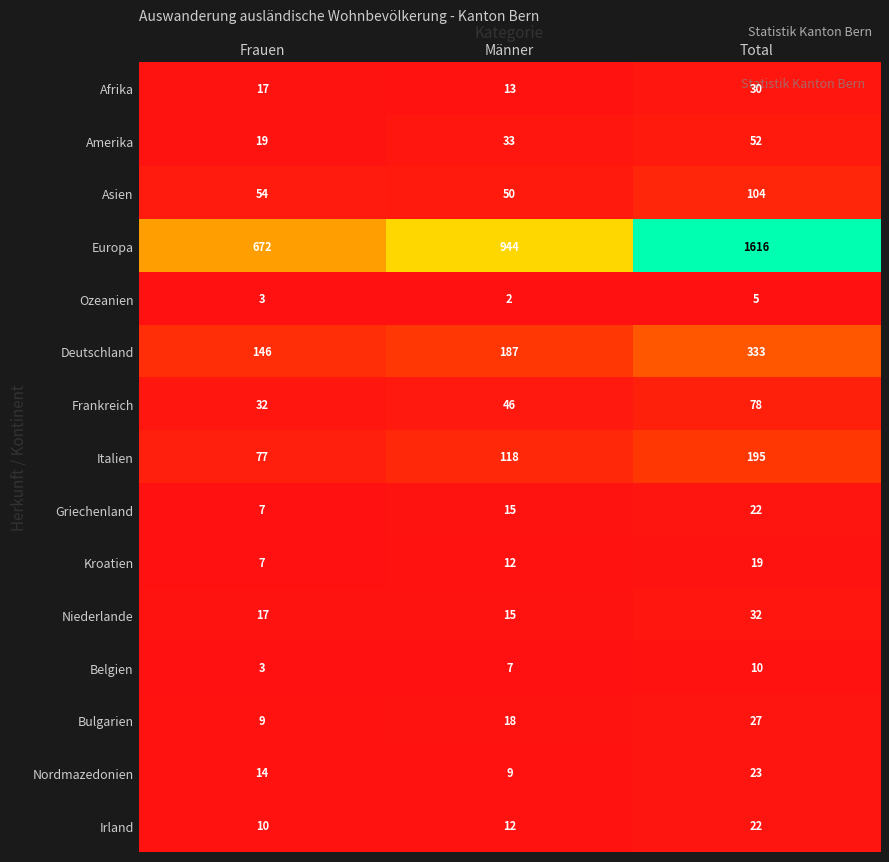

What is the average value of the Asien series?

69